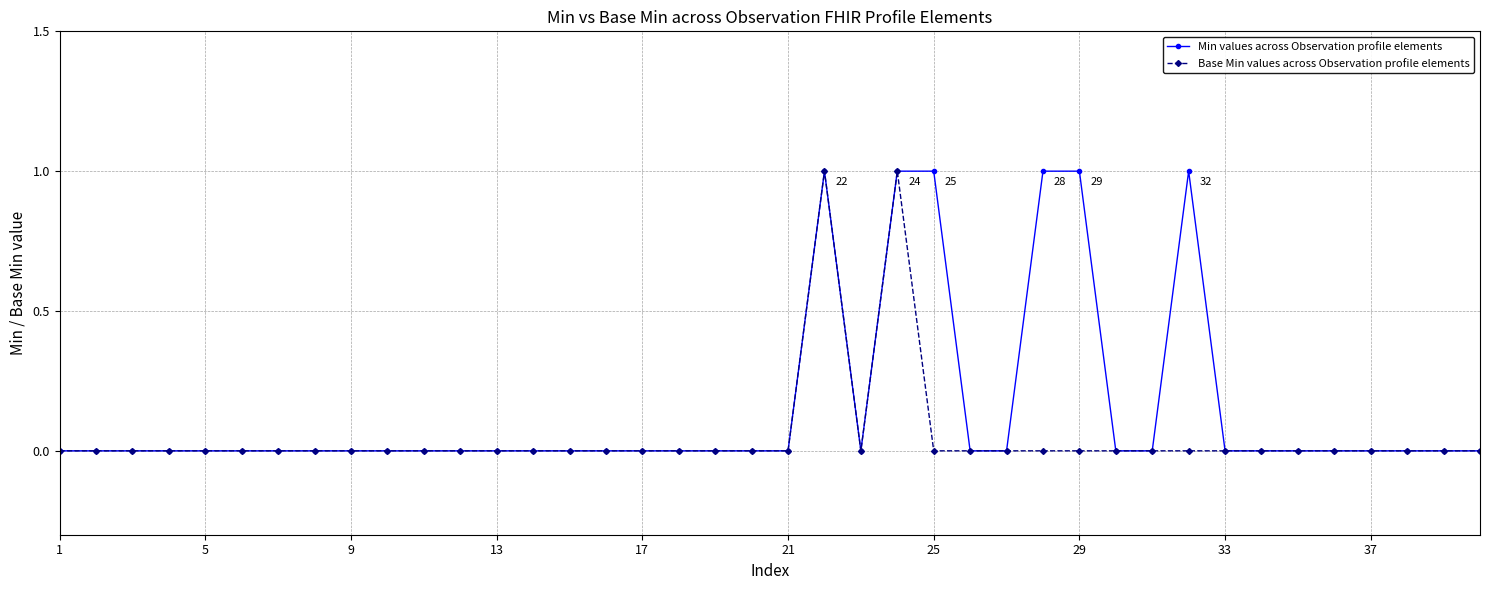

Which series has the largest total across all categories?

Min values across Observation profile elements